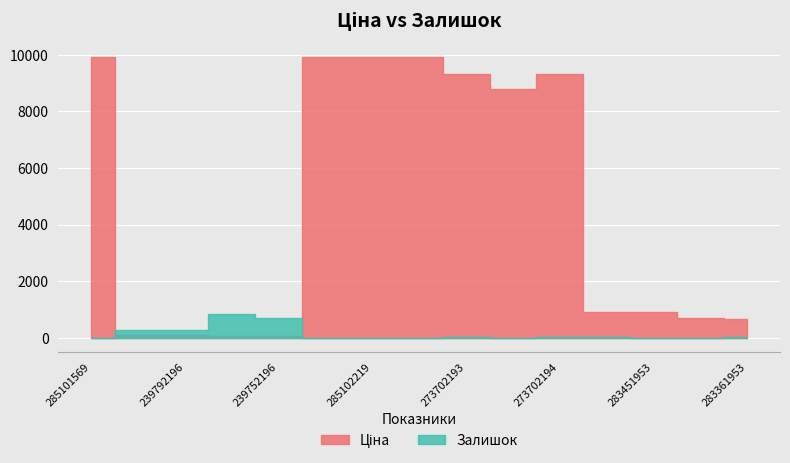

At which category does the chart reach its peak across all series?

285101569